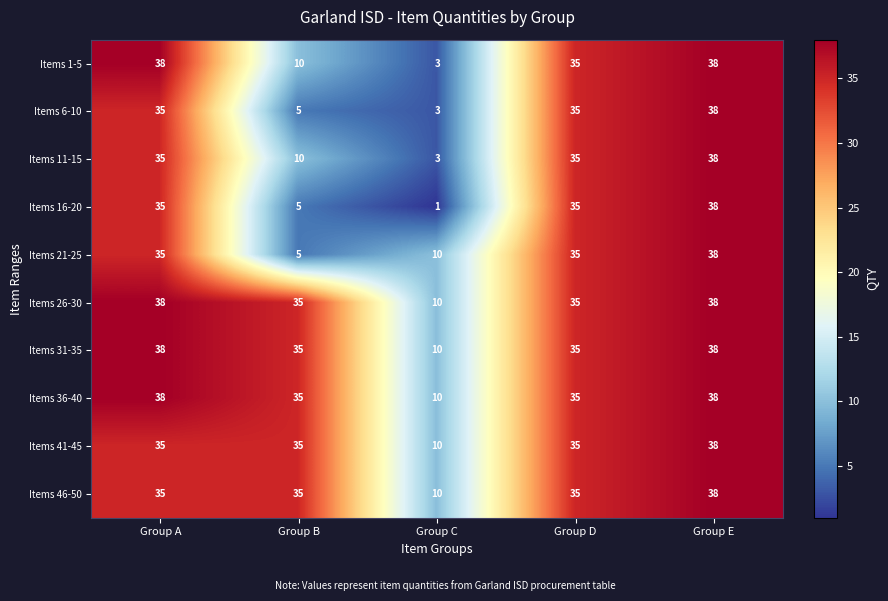

At how many categories does at least one series exceed 18?

4